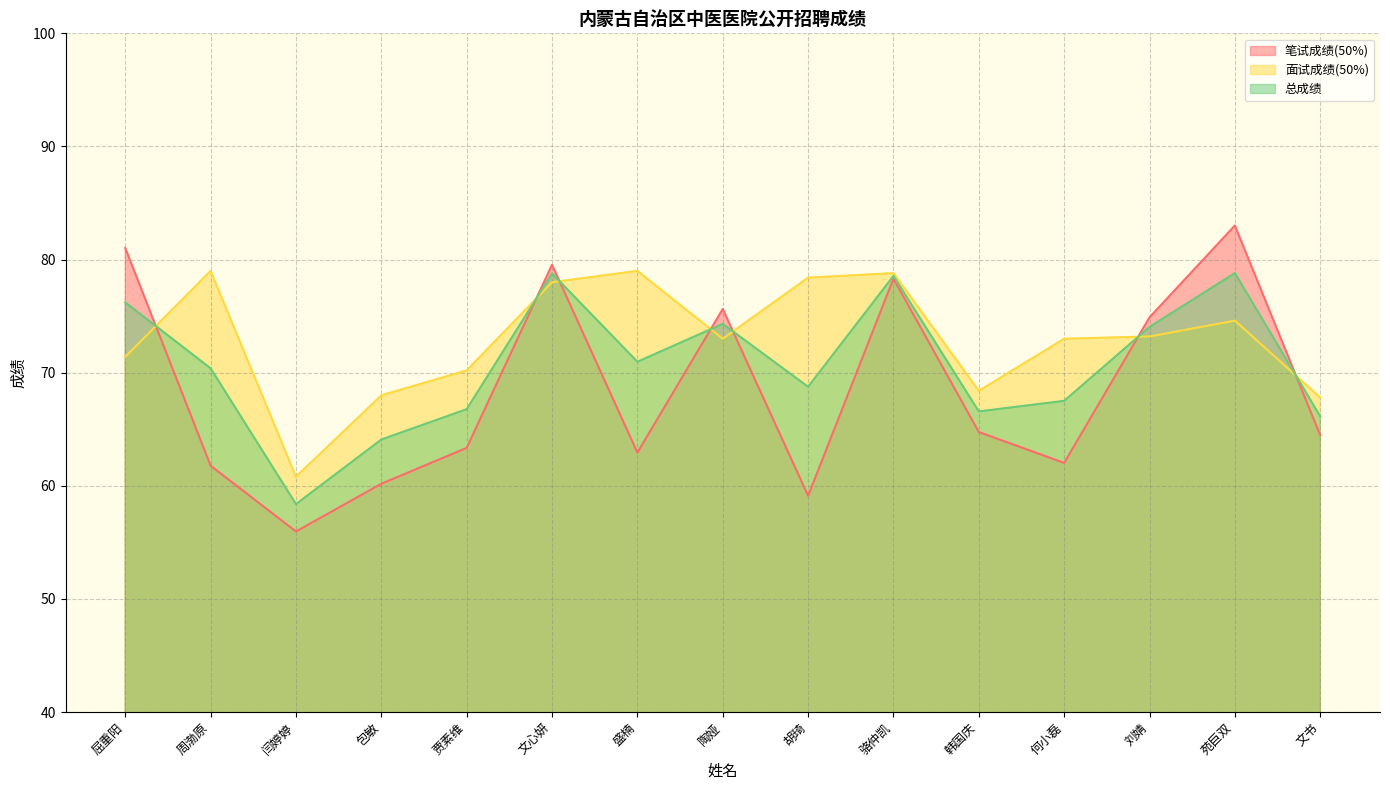

Reading left to right, extract all data points from this chart.

笔试成绩(50%): 屈重阳=81.0	周渤原=61.8	闫婷婷=56.0	包敏=60.2	贾素维=63.4	文心妍=79.5	盛楠=62.9	陶娅=75.6	胡琦=59.1	骆仲凯=78.3	韩国庆=64.8	何小磊=62.0	刘婧=74.9	苑巨双=83.0	文书=64.5
面试成绩(50%): 屈重阳=71.4	周渤原=79.0	闫婷婷=60.8	包敏=68.0	贾素维=70.2	文心妍=78.0	盛楠=79.0	陶娅=73.0	胡琦=78.4	骆仲凯=78.8	韩国庆=68.4	何小磊=73.0	刘婧=73.2	苑巨双=74.6	文书=67.8
总成绩: 屈重阳=76.2	周渤原=70.4	闫婷婷=58.4	包敏=64.1	贾素维=66.8	文心妍=78.8	盛楠=71.0	陶娅=74.3	胡琦=68.8	骆仲凯=78.6	韩国庆=66.6	何小磊=67.5	刘婧=74.0	苑巨双=78.8	文书=66.1